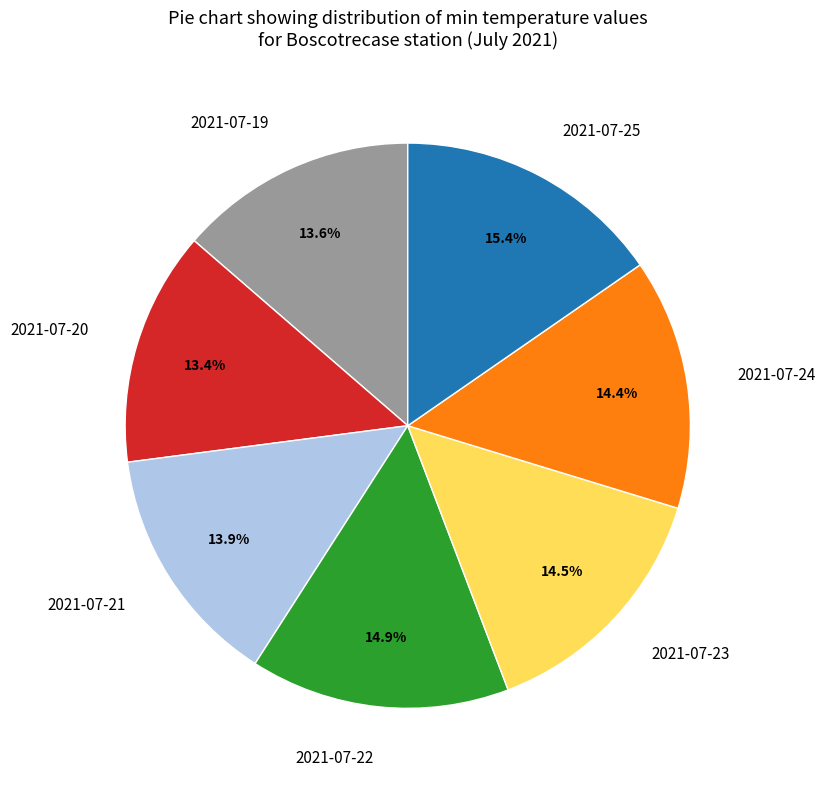

Which category has the biggest portion of the pie?

2021-07-25